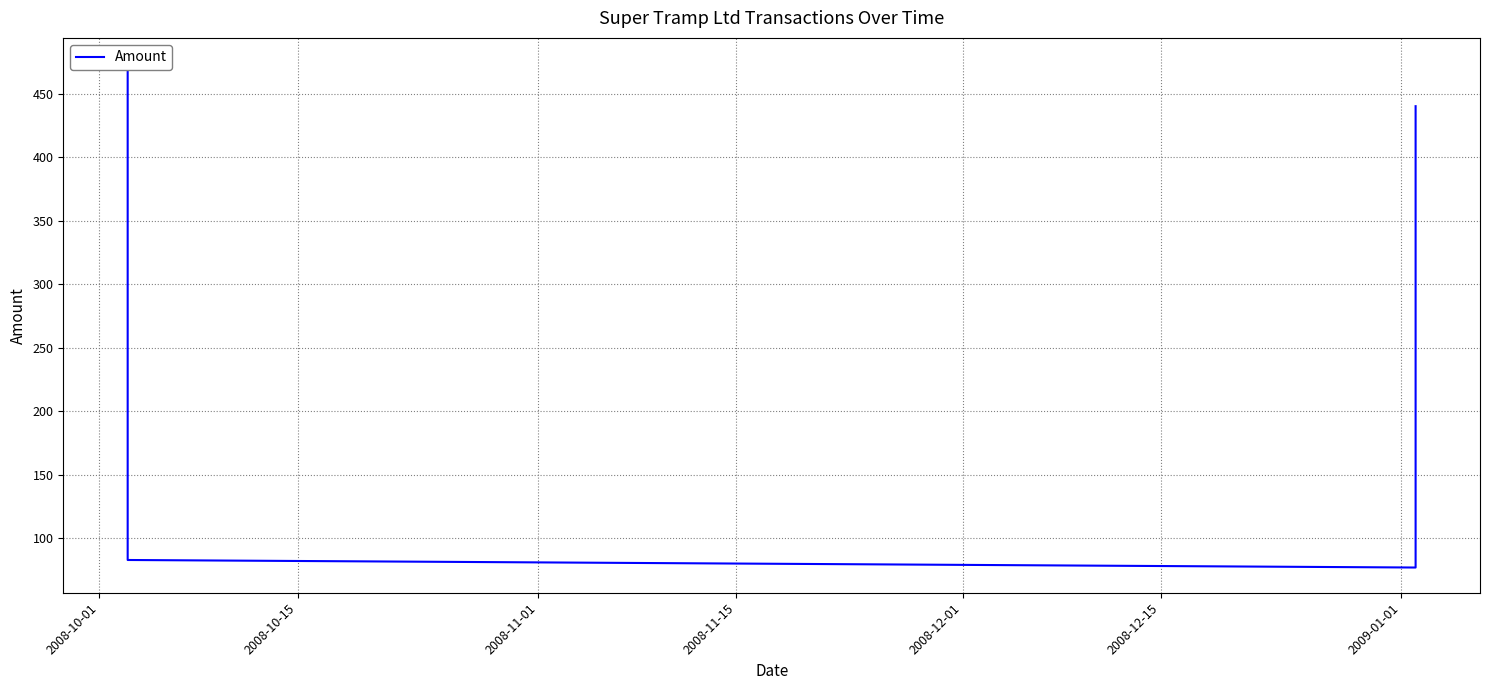

Is this an area chart (filled region under the line)?

No